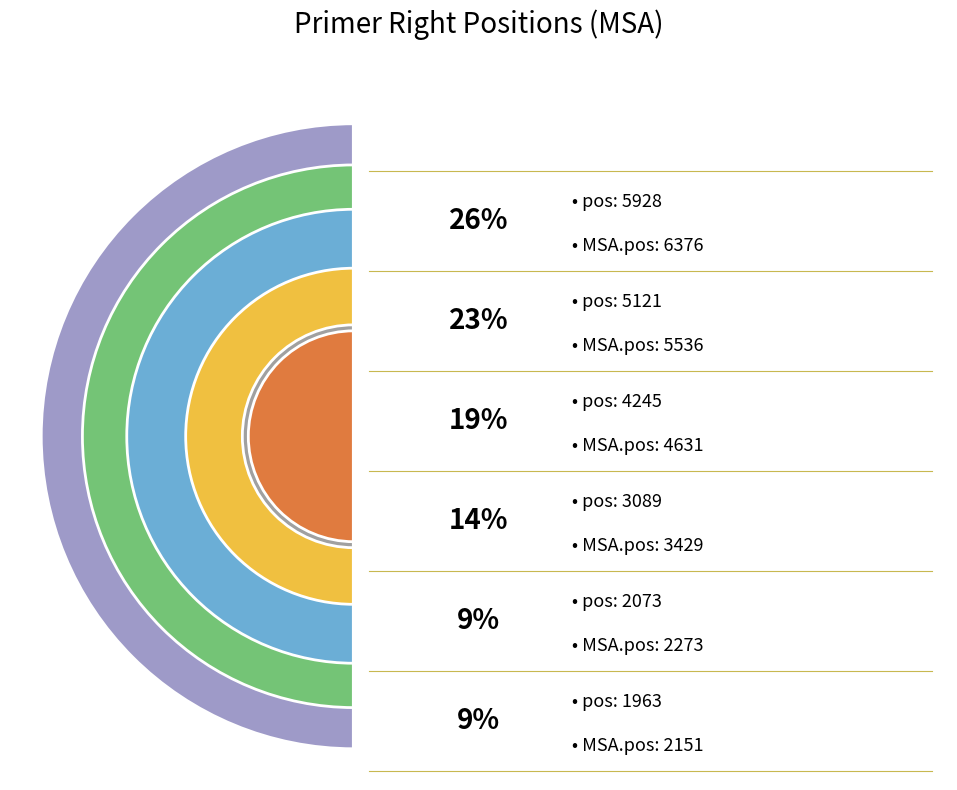

Is there a majority slice in this chart?

No